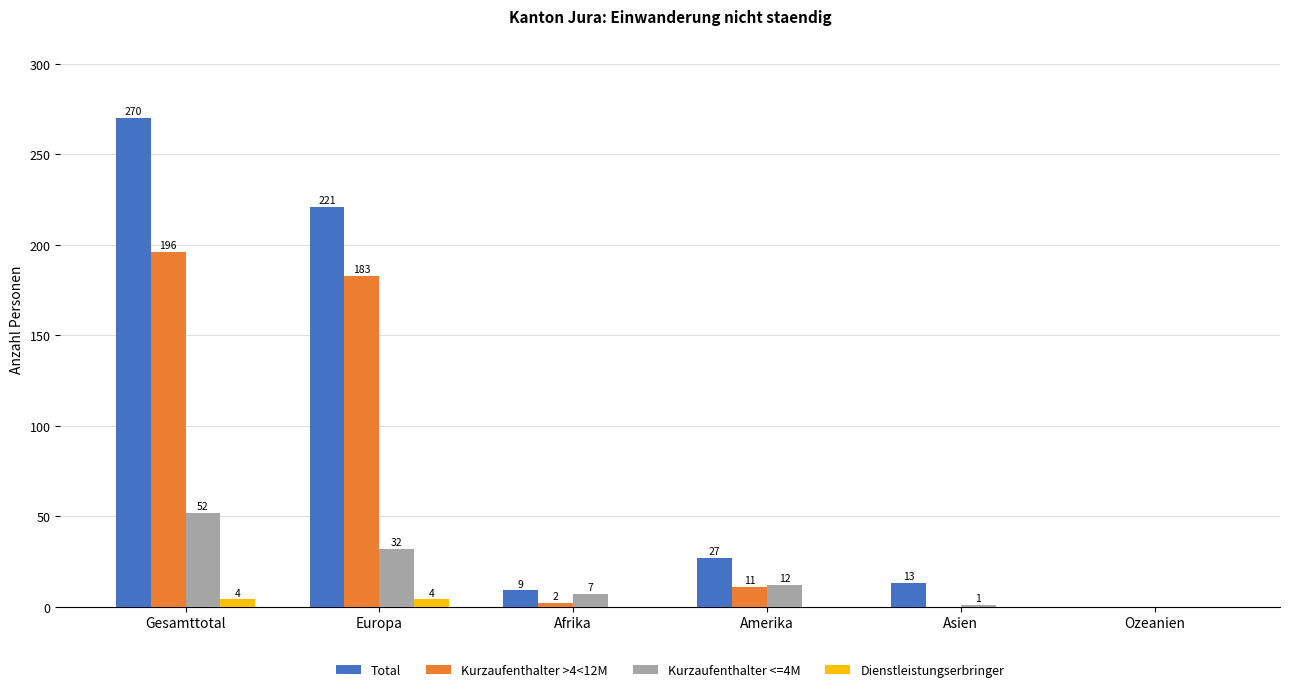

At which category is the sum across all series the highest?

Gesamttotal